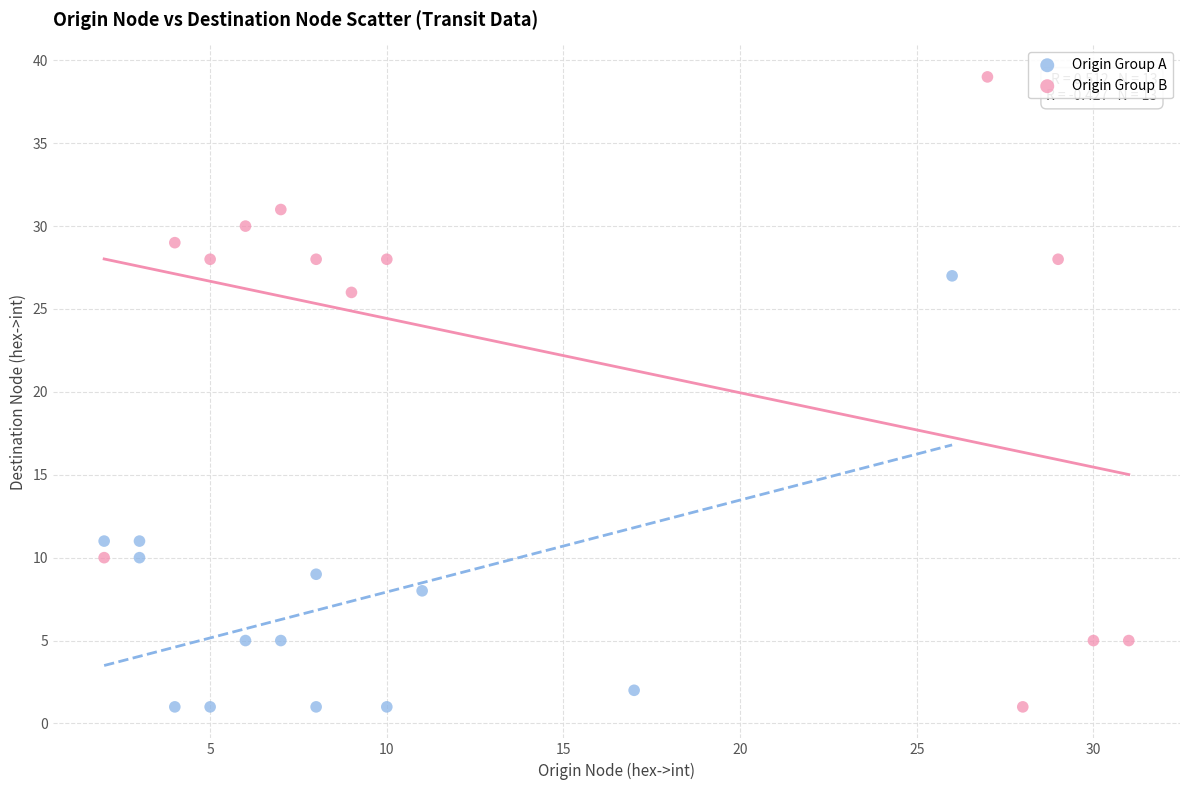

Which series has the largest Y range (max minus min)?

Origin Group B